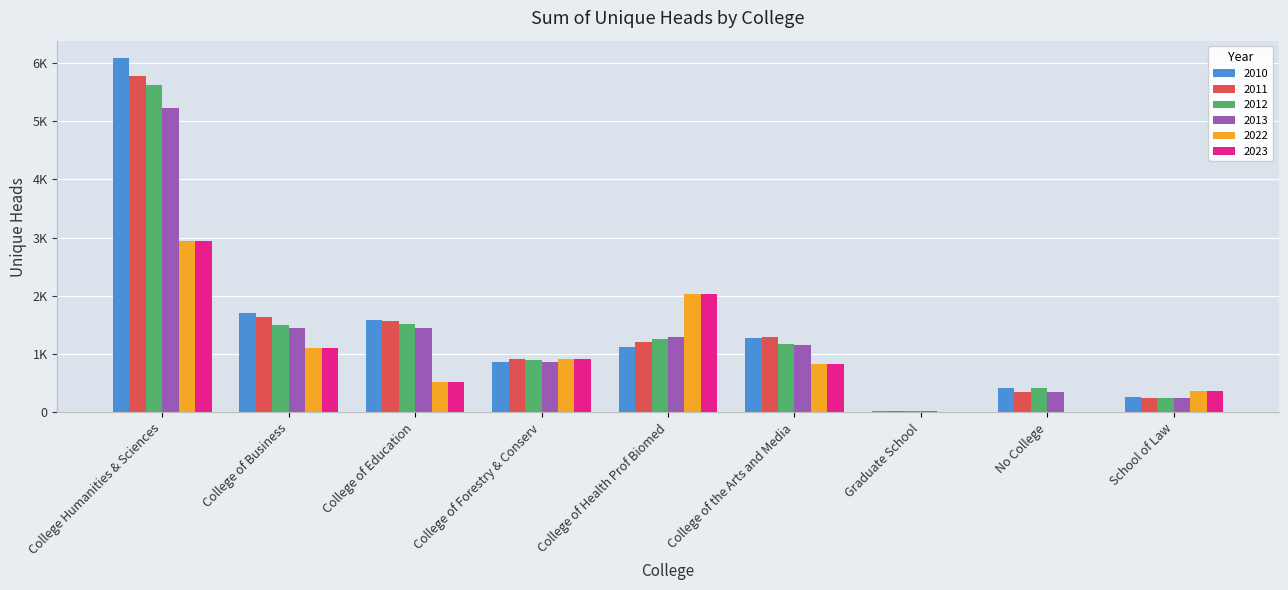

What are all the series names shown in the legend?

2010, 2011, 2012, 2013, 2022, 2023